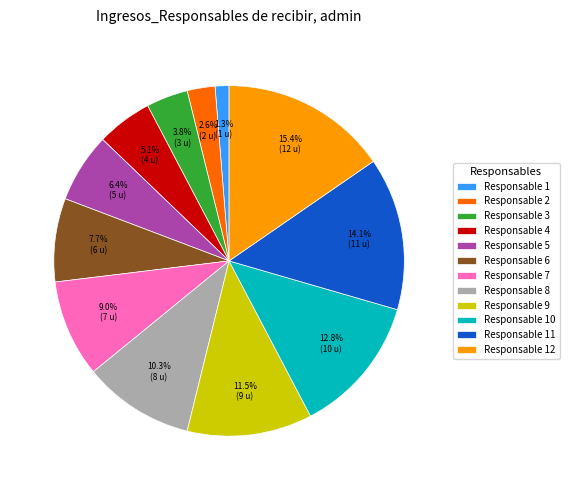

What percentage is the Responsable 10 slice, to the nearest percent?

13%